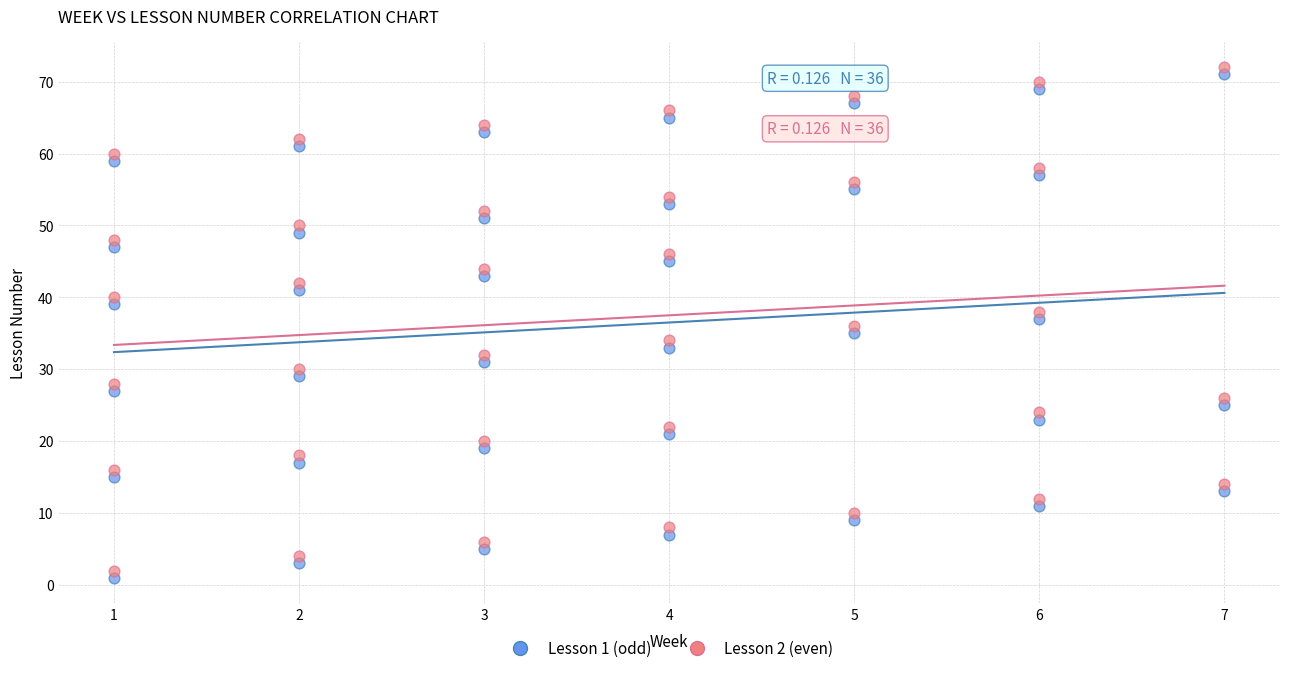

What is the X range (max minus min) for the scatter plot?

6